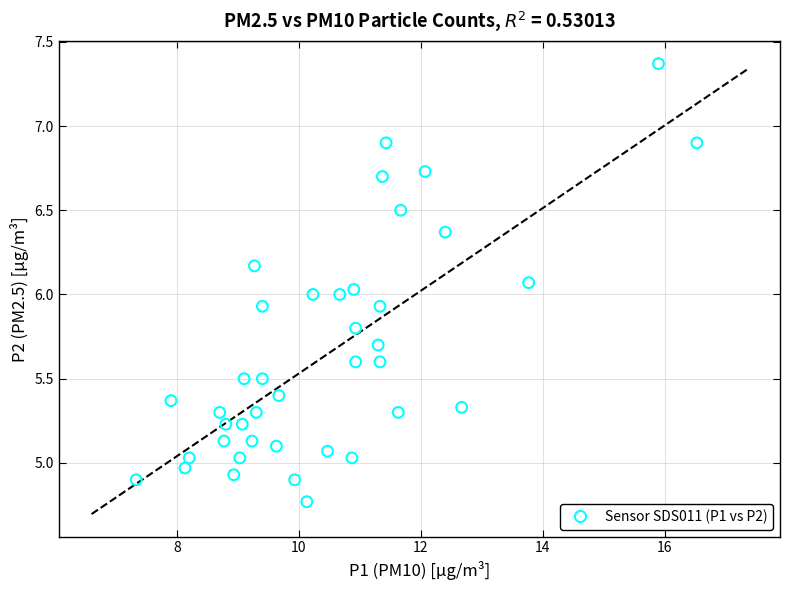

What is the range of X values (max minus min)?

9.2